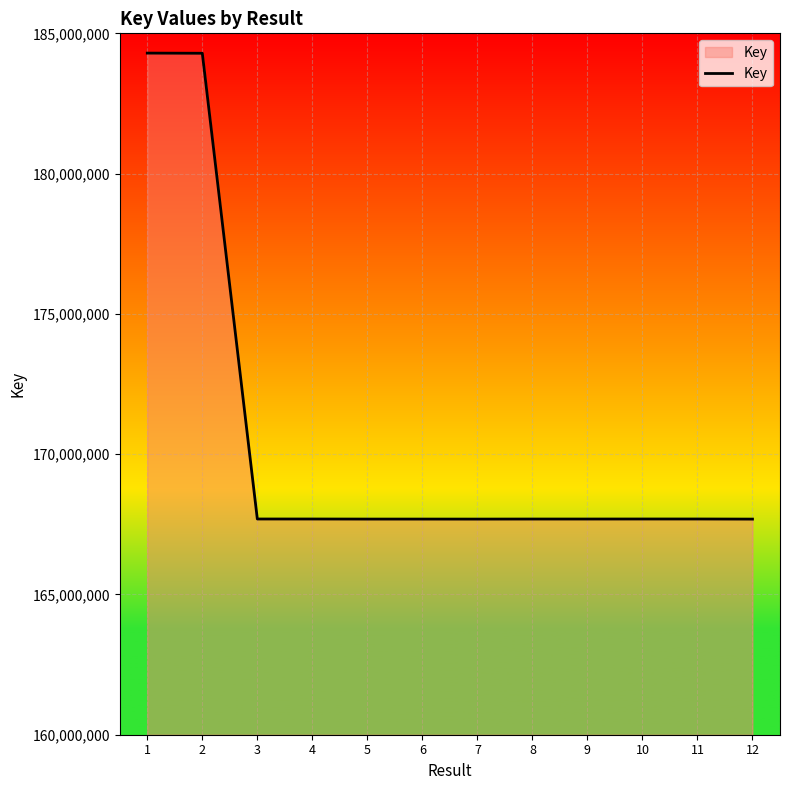

How many lines are shown in the chart?

1